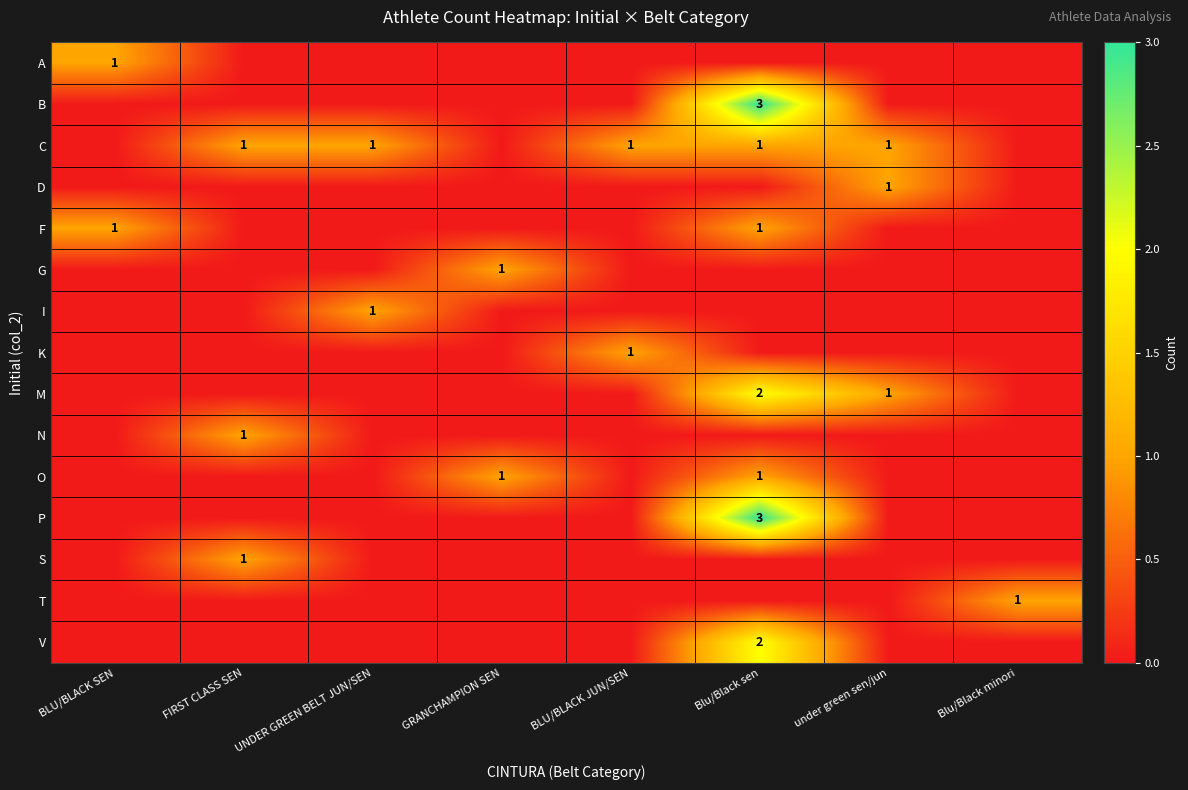

True or false: O has a value of 2 at GRANCHAMPION SEN.

False